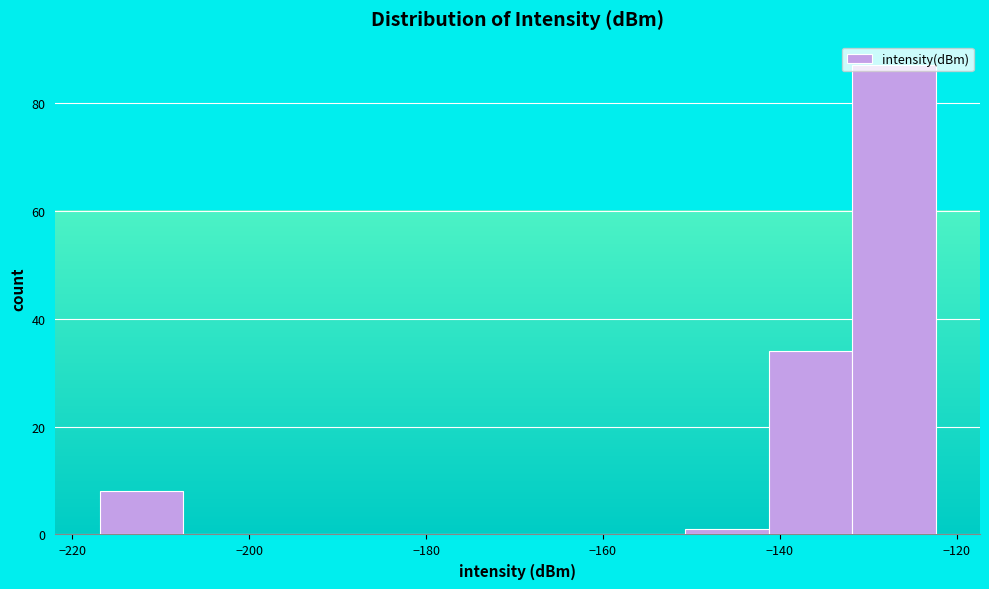

Which range on the x-axis has the tallest bar?

-132 to -122